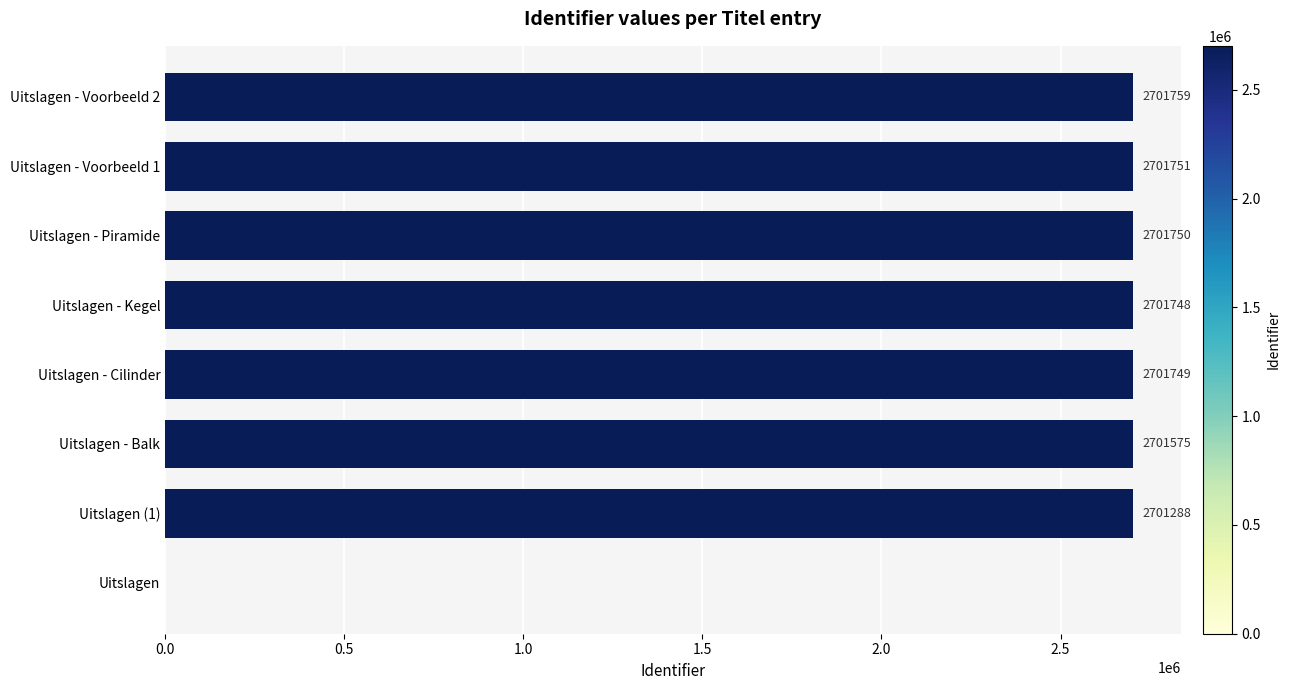

Where is the data nearest to the value 1350879?

Uitslagen (1)